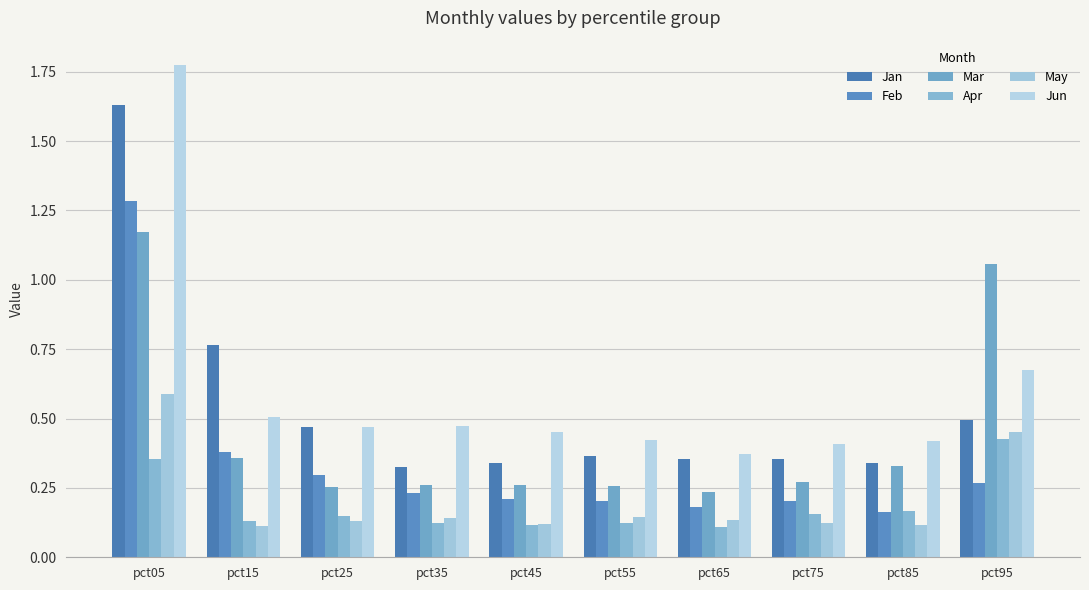

What is the lowest value of the Mar series?

0.2